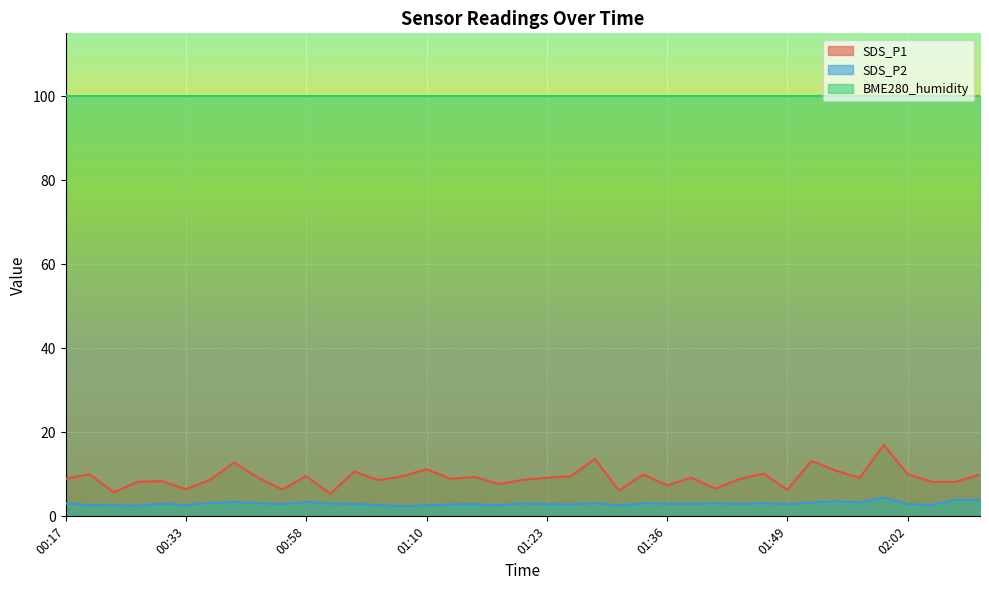

What are all the series names shown in the legend?

SDS_P1, SDS_P2, BME280_humidity